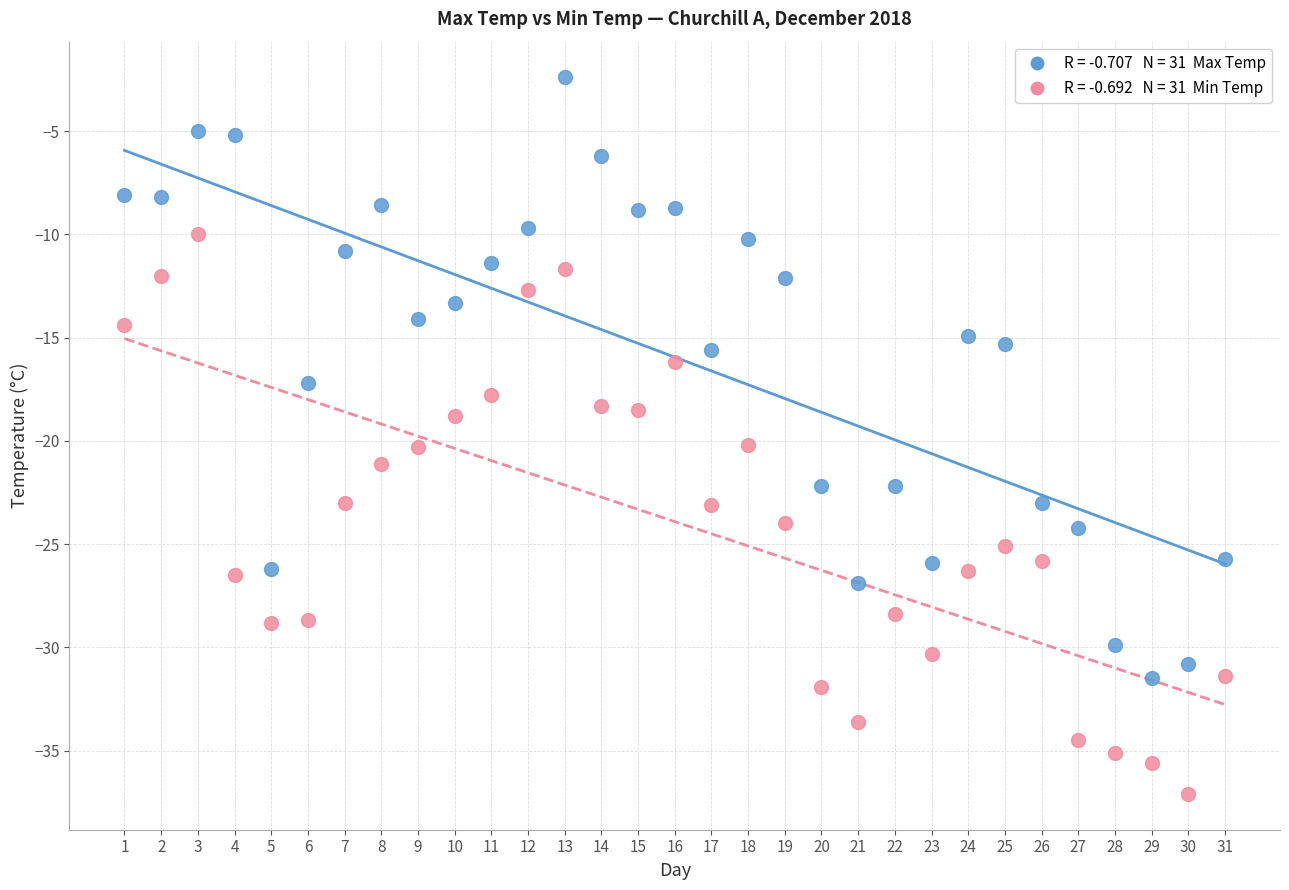

Across all data points, what is the range of Y values (max minus min)?

34.7